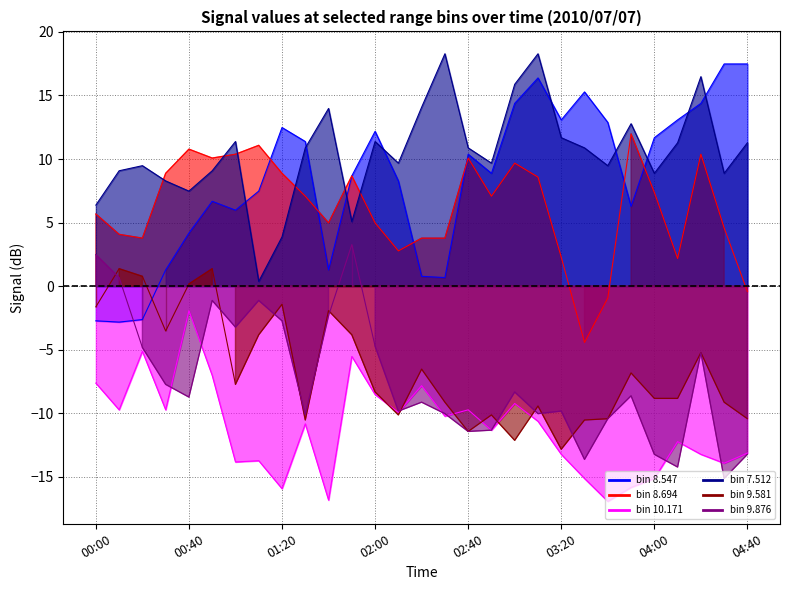

At 03:20, list the series in order from smallest to largest.

10.171, 9.581, 9.876, 8.694, 7.512, 8.547